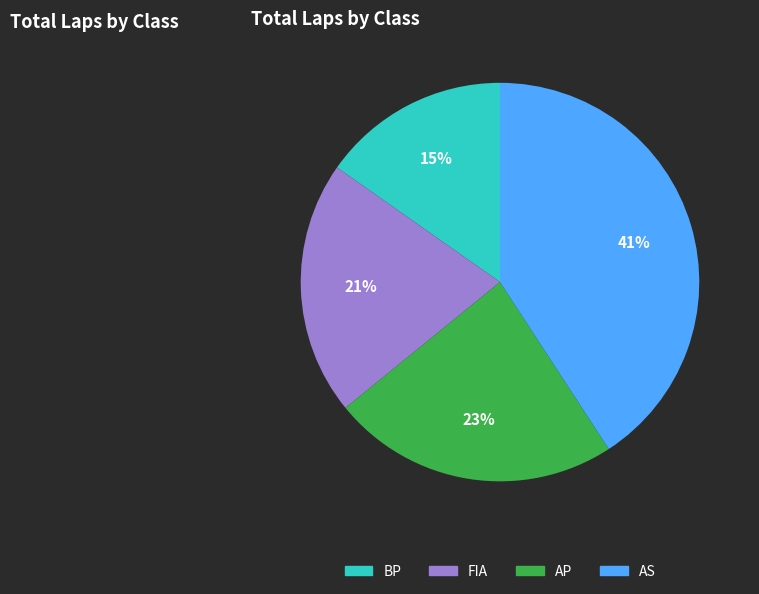

To the nearest percent, what is the difference between the largest and smallest slice percentages?

26%